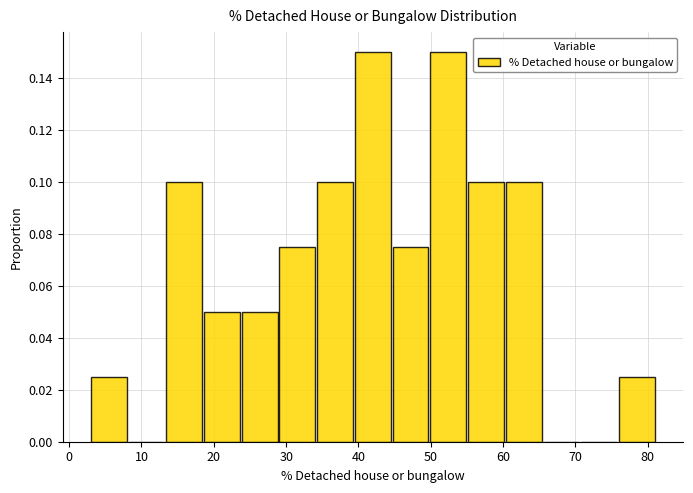

Reading left to right, list every bar in this chart as the range it spans on the x-axis followed by its height. Neither the bar edges nor the heights are printed on the chart, so give them approximately, as read against the axes.

3 to 8: 0.026
8 to 13: 0
13 to 19: 0.100
19 to 24: 0.050
24 to 29: 0.050
29 to 34: 0.076
34 to 40: 0.100
40 to 45: 0.150
45 to 50: 0.076
50 to 55: 0.150
55 to 60: 0.100
60 to 66: 0.100
66 to 71: 0
71 to 76: 0
76 to 81: 0.026